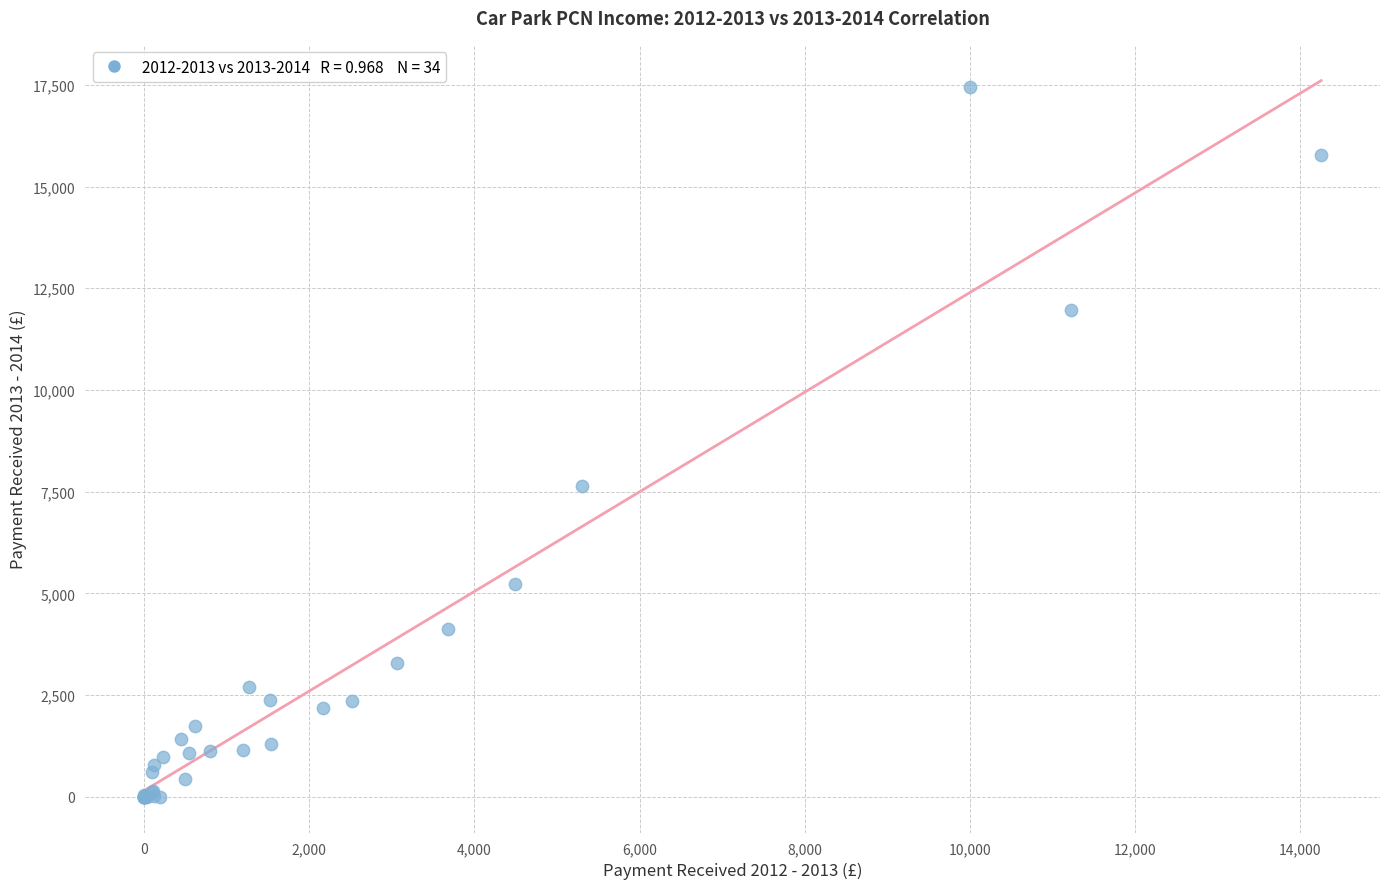

What Y value in the scatter plot is closest to 8724?

7635.0